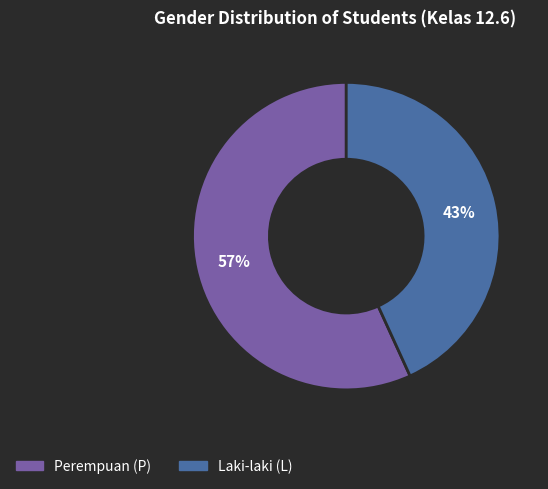

Is there any slice that represents more than half of the pie?

Yes